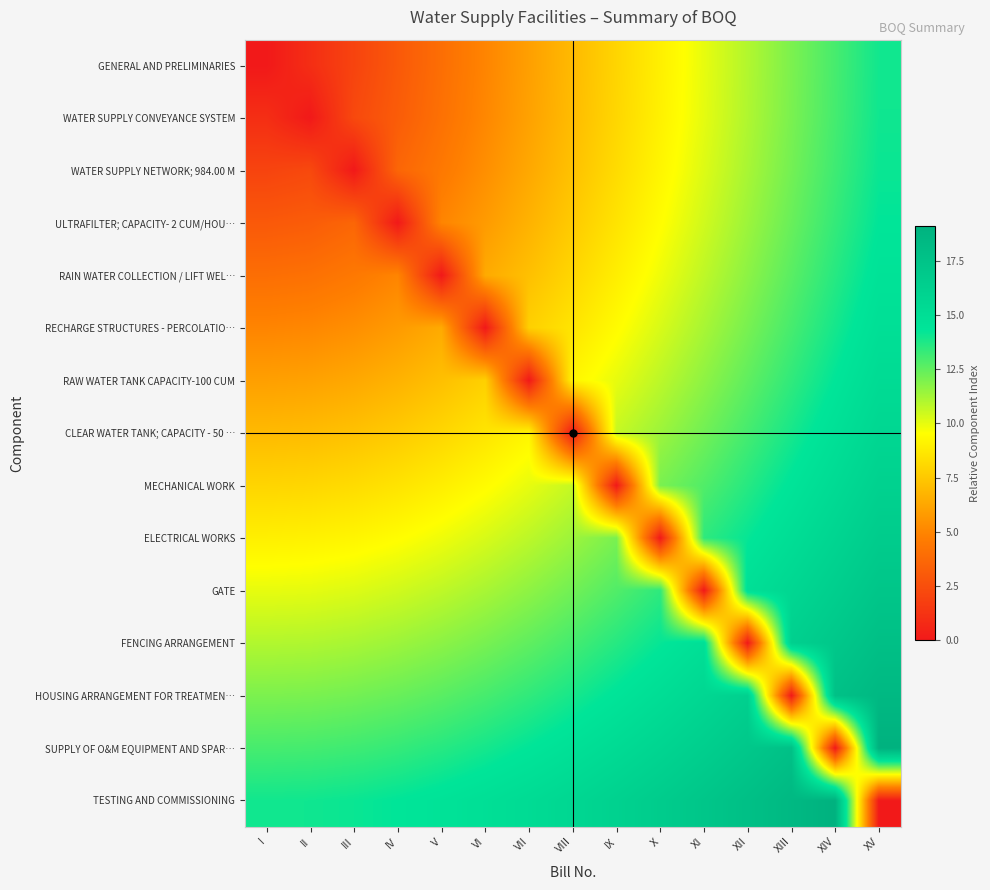

What is the maximum value shown in the chart?

19.1